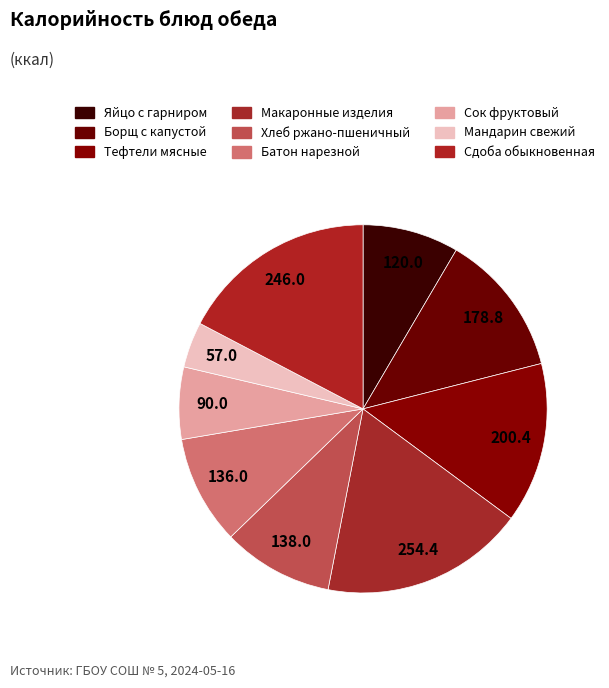

Count the number of slices in the pie.

9